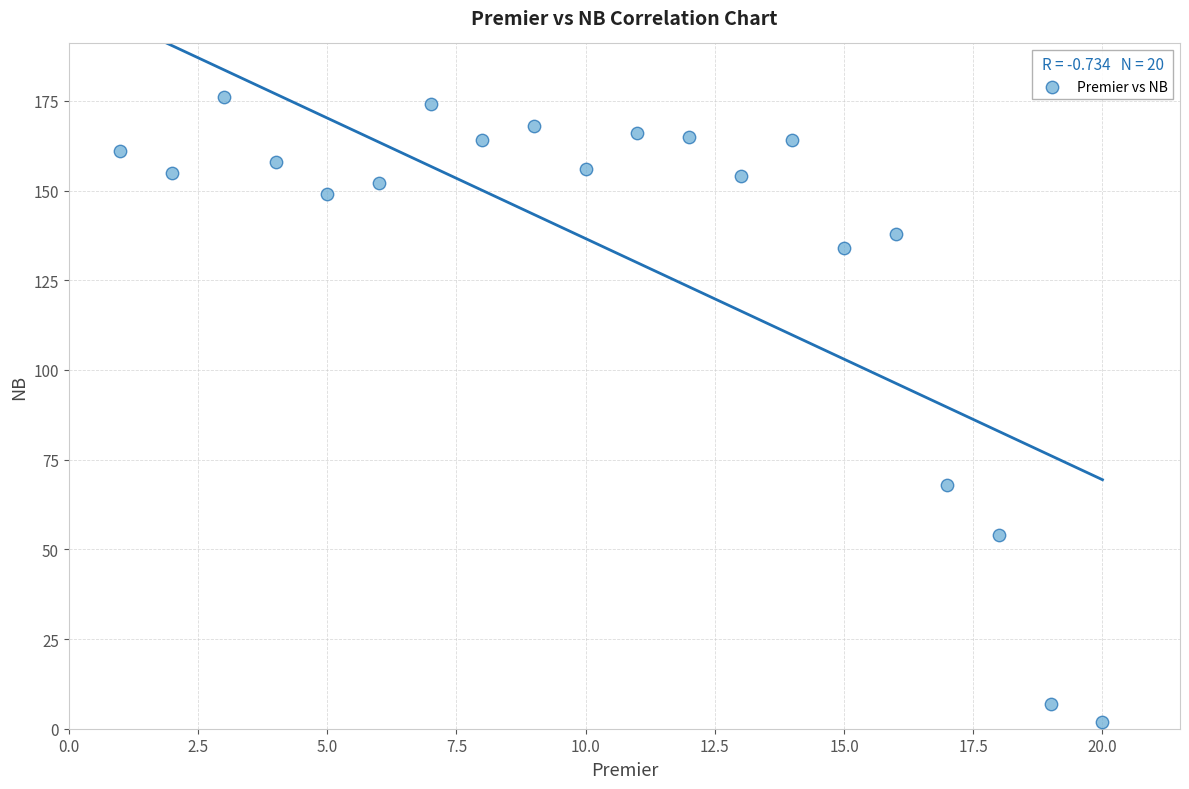

What Y value in the scatter plot is closest to 89?

68